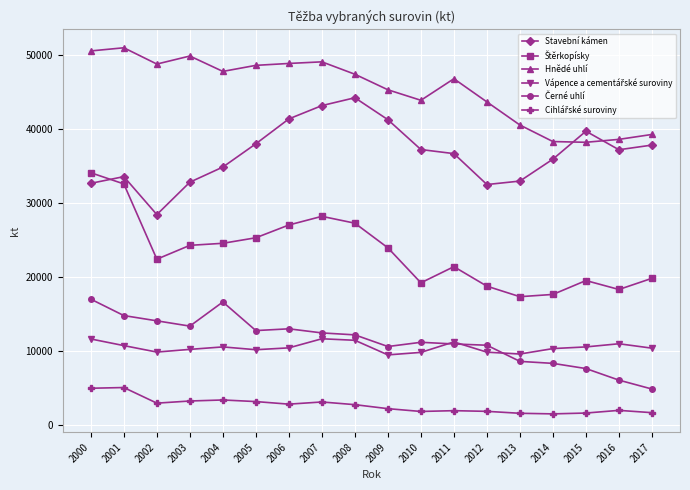

What is the value of the Stavební kámen point at the 1st from the left?

32700